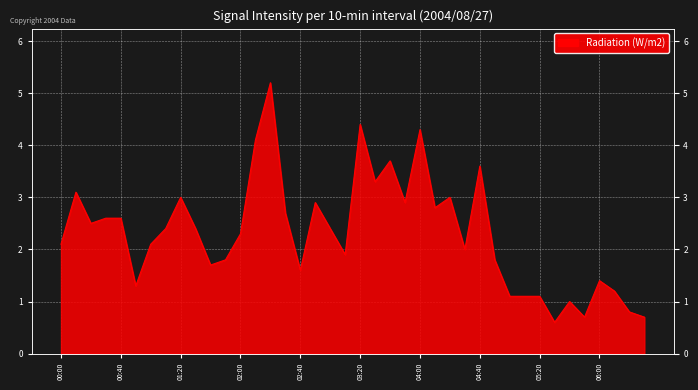

The value at 2004/08/27 01:30 is 2.4. True or false?

True